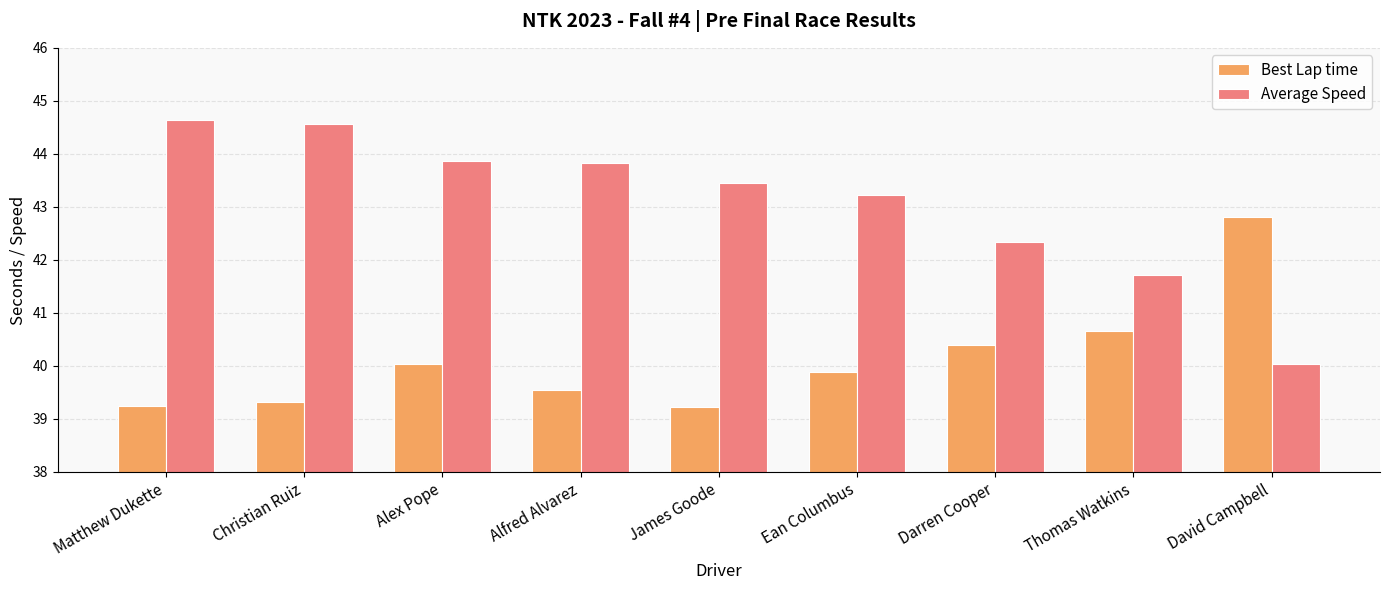

Between Alex Pope and Alfred Alvarez, which series saw the biggest shift?

Best Lap time